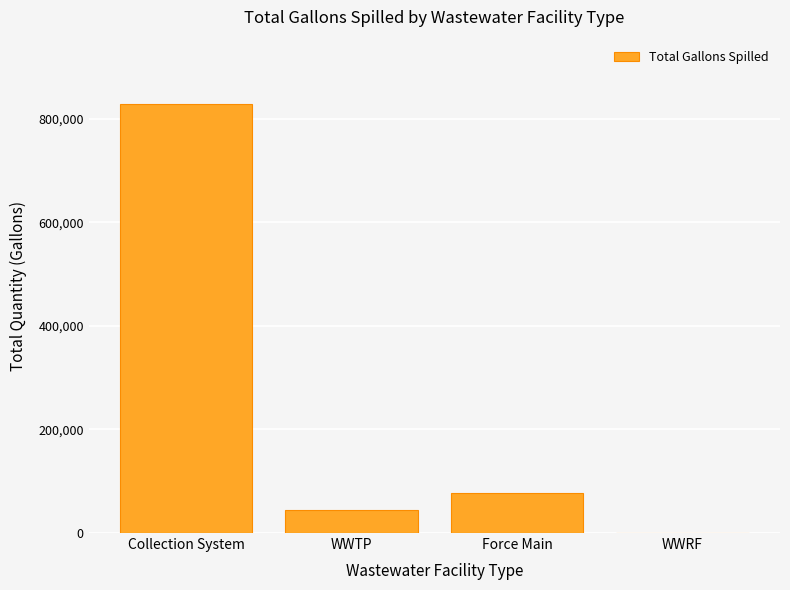

Reading left to right, what are all the values shown in this chart?

Collection System=827972	WWTP=43805	Force Main=76500	WWRF=0